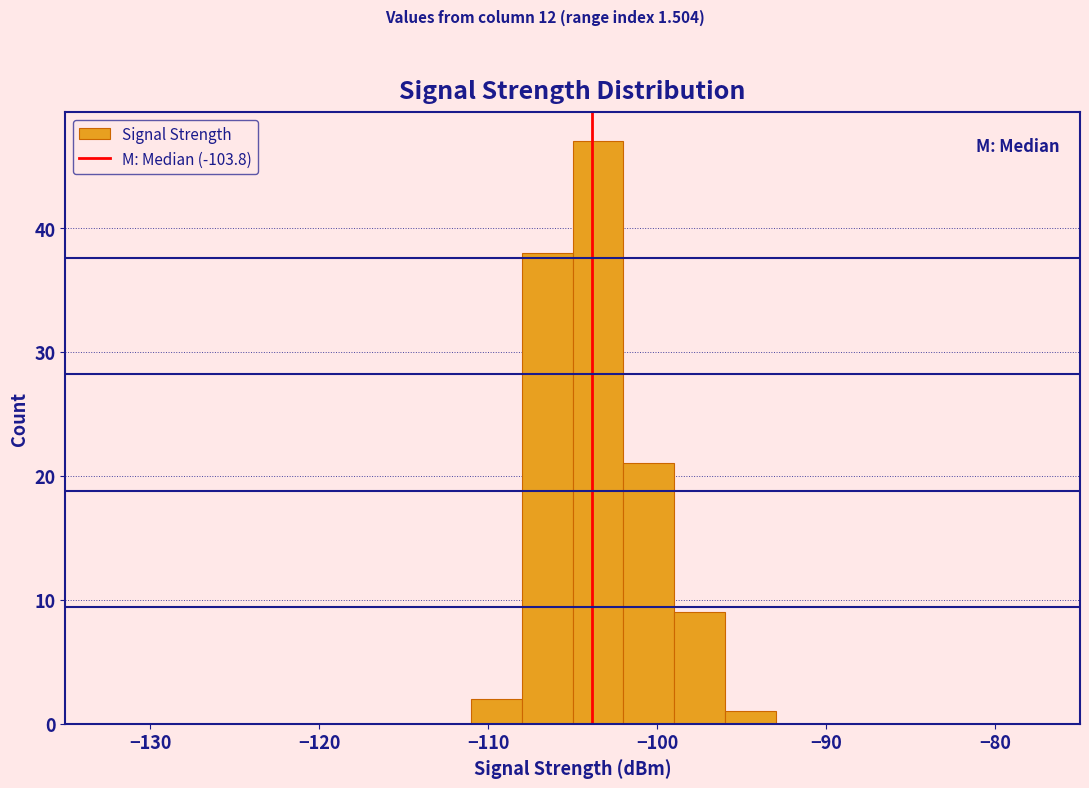

Read against the x-axis, roughly where is the centre of the tallest bar?

-103